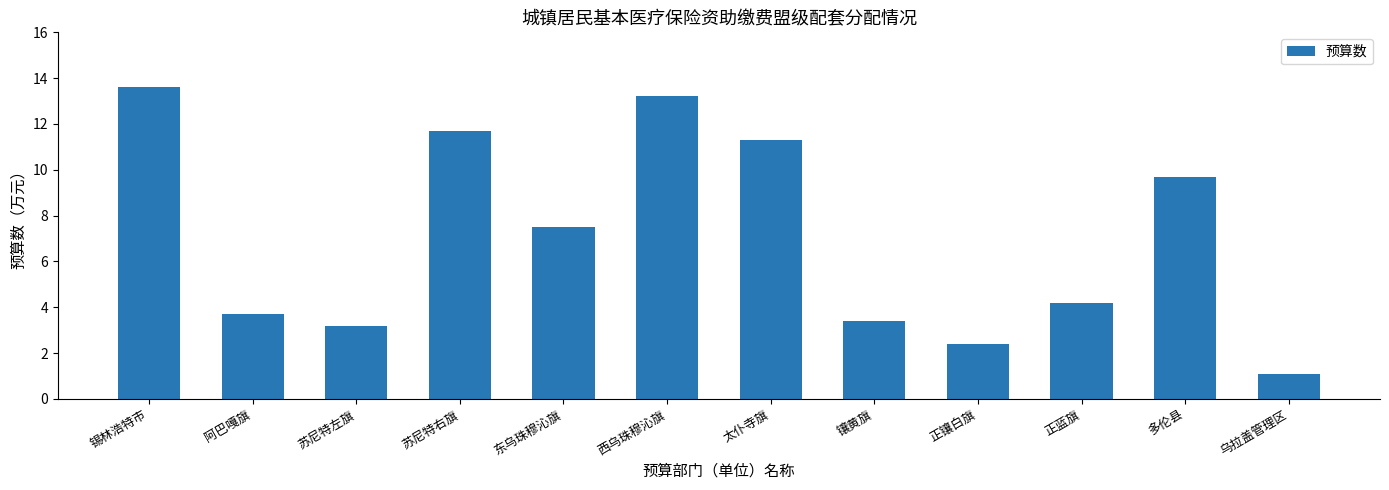

What is the difference between the maximum and minimum values?

12.5